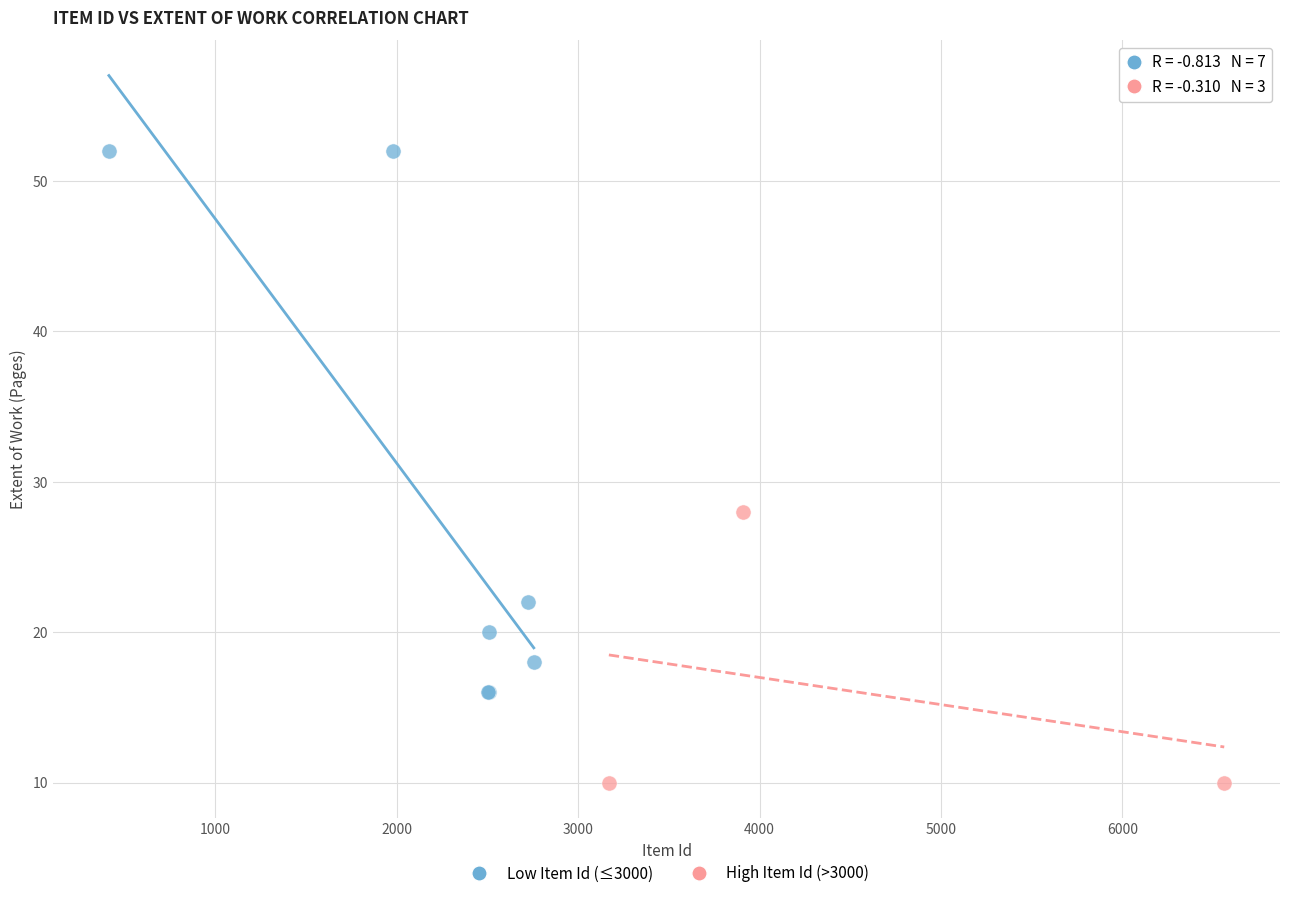

Which series reaches the maximum Y coordinate?

Low Item Id (≤3000)